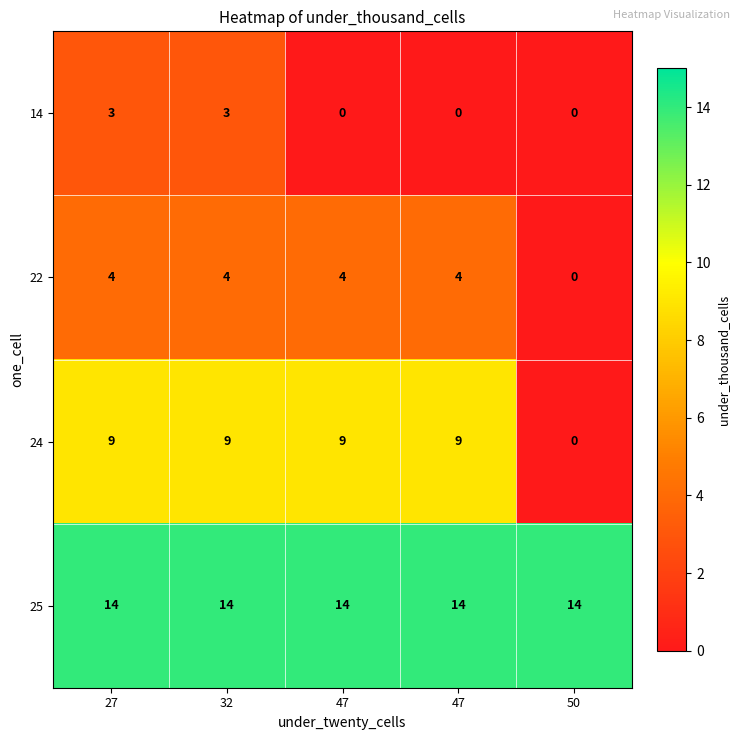

How many series are shown in this chart?

4